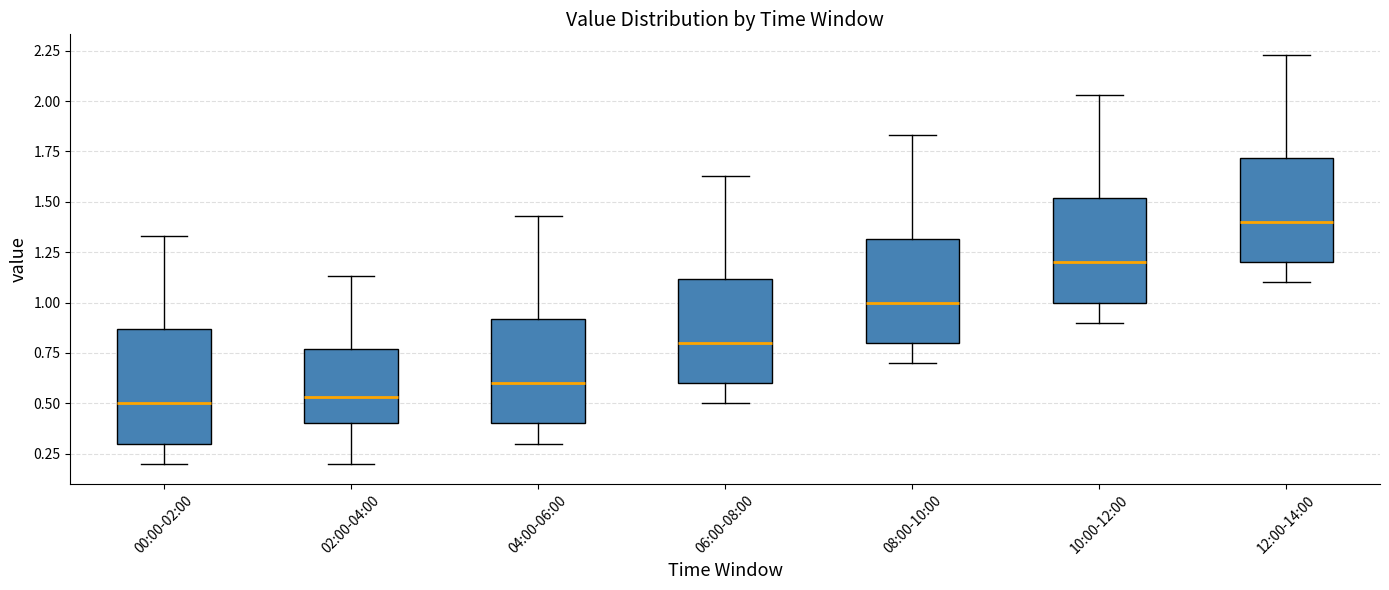

Reading left to right, read every box against the y-axis: the position of its median line, the range the box covers, and the ends of its whiskers. The values are not printed on the chart, so give them approximately, as read against the axis.

00:00-02:00: median 0.50, box 0.30 to 0.85, whiskers 0.20 to 1.35
02:00-04:00: median 0.55, box 0.40 to 0.75, whiskers 0.20 to 1.15
04:00-06:00: median 0.60, box 0.40 to 0.90, whiskers 0.30 to 1.45
06:00-08:00: median 0.80, box 0.60 to 1.10, whiskers 0.50 to 1.65
08:00-10:00: median 1.00, box 0.80 to 1.30, whiskers 0.70 to 1.85
10:00-12:00: median 1.20, box 1.00 to 1.50, whiskers 0.90 to 2.05
12:00-14:00: median 1.40, box 1.20 to 1.70, whiskers 1.10 to 2.25